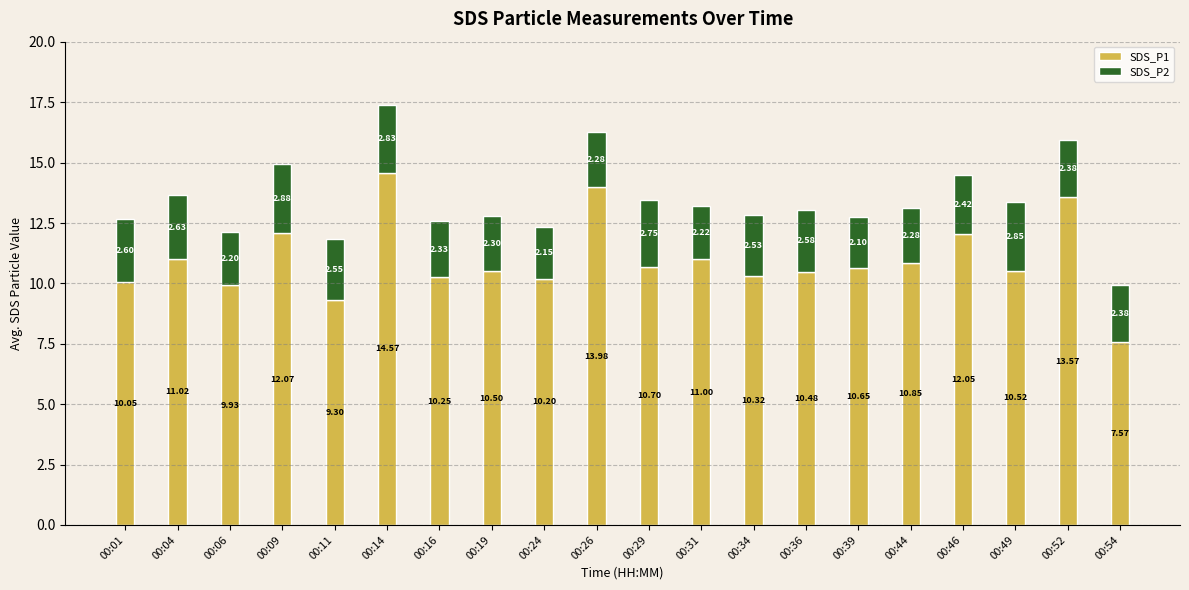

Rank the categories by SDS_P1 value from highest to lowest.

00:14, 00:26, 00:52, 00:09, 00:46, 00:04, 00:31, 00:44, 00:29, 00:39, 00:49, 00:19, 00:36, 00:34, 00:16, 00:24, 00:01, 00:06, 00:11, 00:54